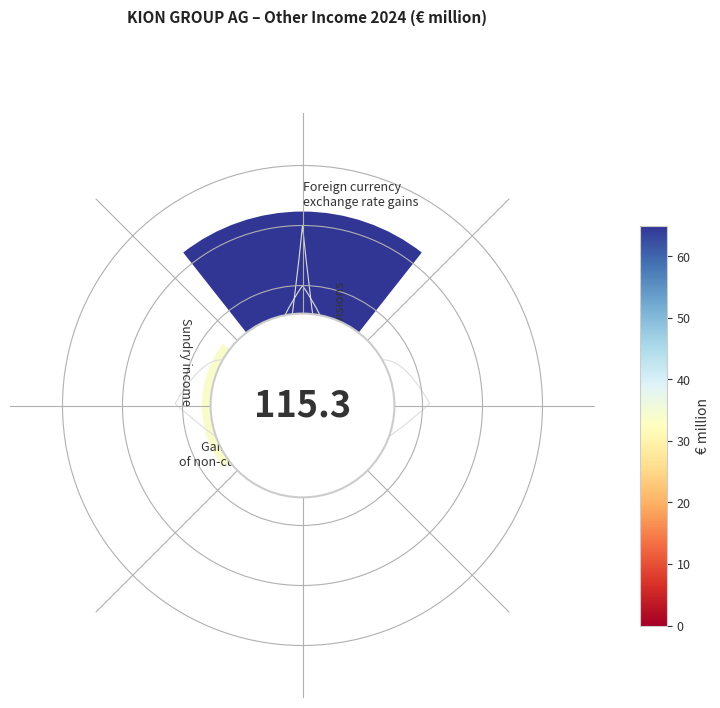

Does the chart contain any negative values?

No